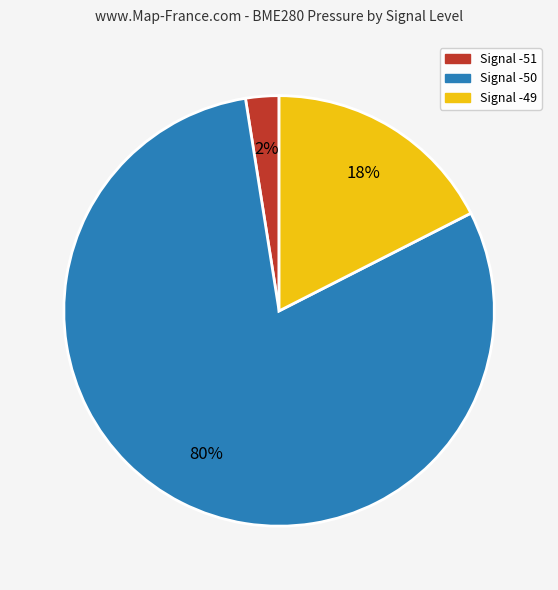

Between Signal -51 and Signal -49, which is larger?

Signal -49